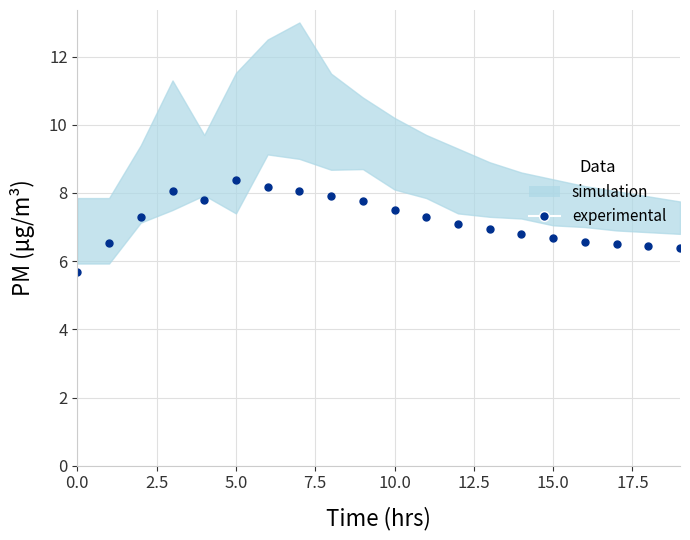

Reading left to right, transcribe all the data shown in this chart.

5.7	6.5	7.3	8.1	7.8	8.4	8.2	8.1	7.9	7.8	7.5	7.3	7.1	7.0	6.8	6.7	6.6	6.5	6.5	6.4